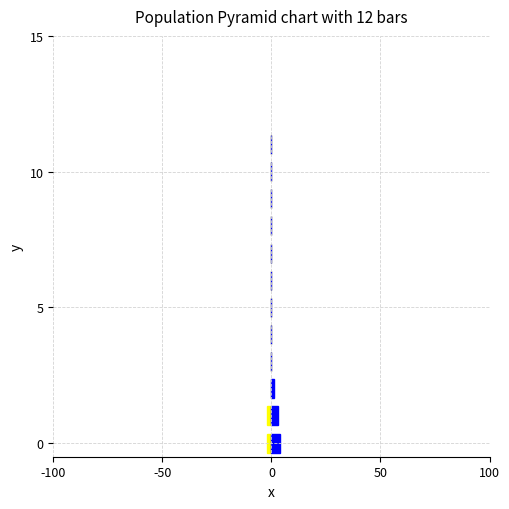

How many data points does each series have?

12